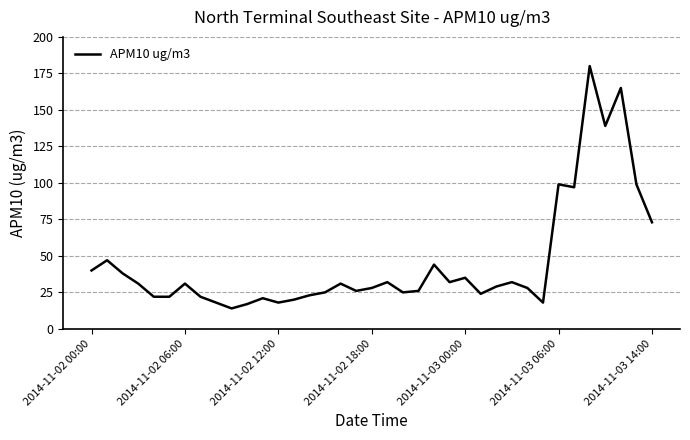

How many series are shown in this chart?

1